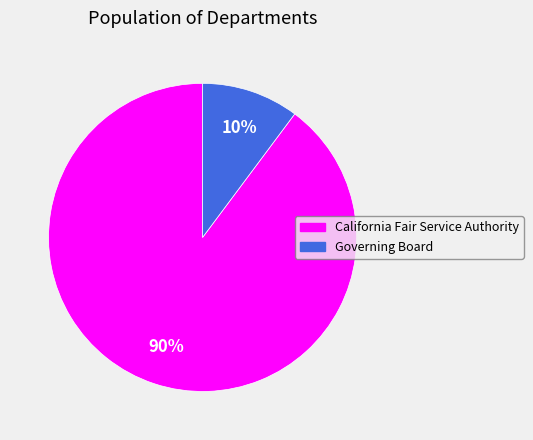

What is the majority slice?

California Fair Service Authority